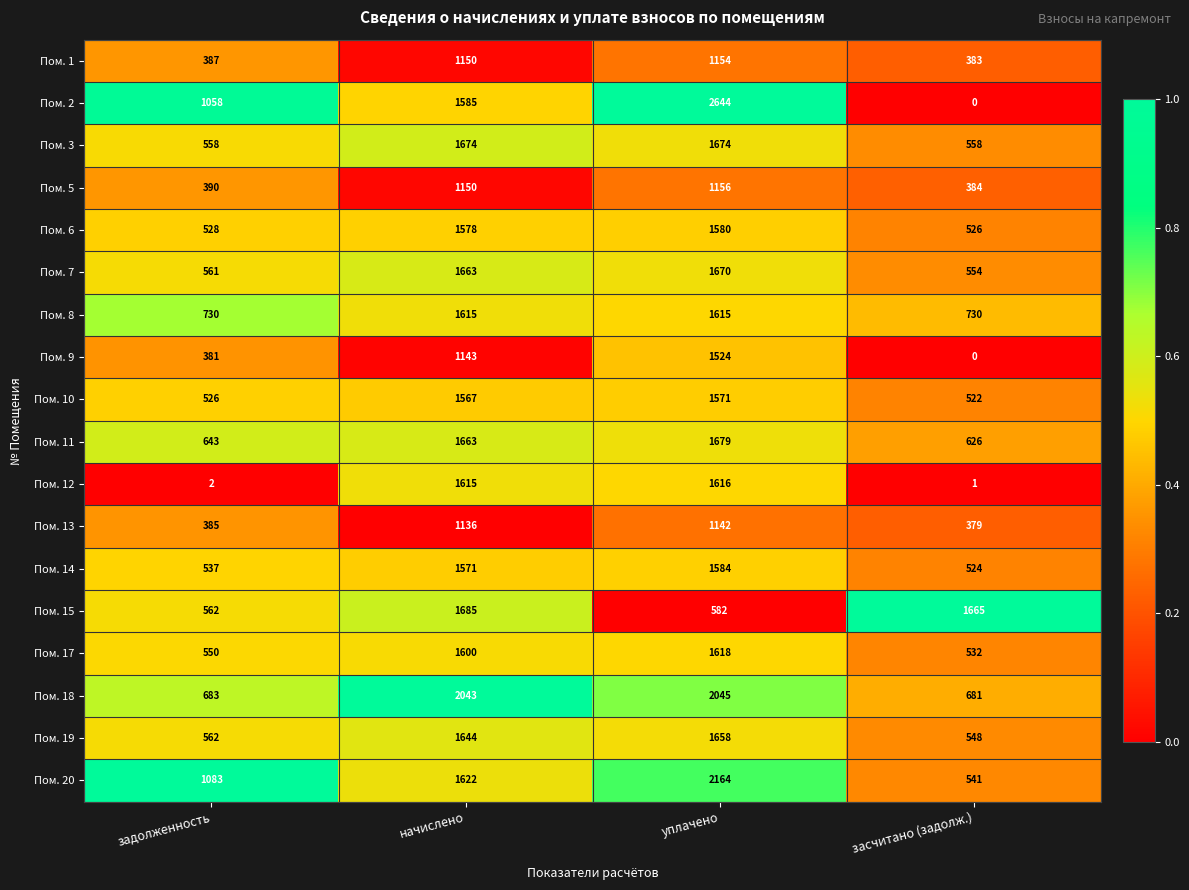

True or false: Пом. 11 has a value of 626 at засчитано (задолж.).

True